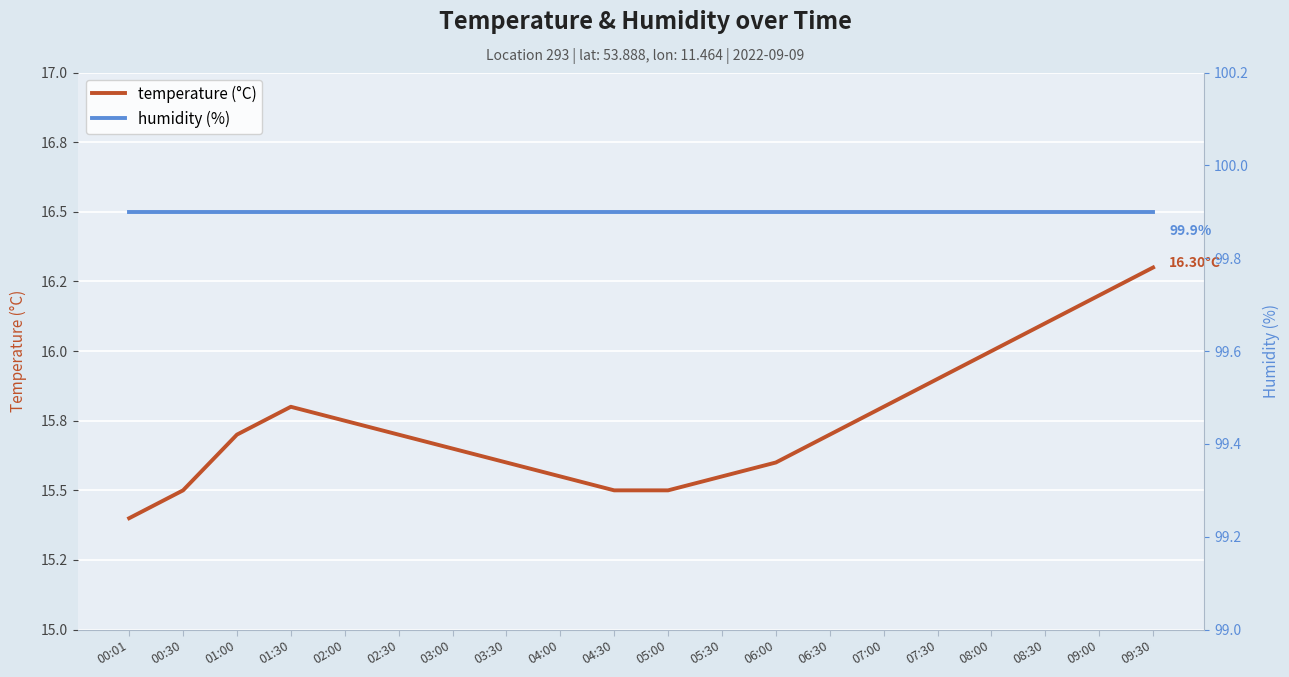

Reading right to left, what are all the values shown in this chart?

temperature: 09:30=16.3	09:00=16.2	08:30=16.1	08:00=16.0	07:30=15.9	07:00=15.8	06:30=15.7	06:00=15.6	05:30=15.6	05:00=15.5	04:30=15.5	04:00=15.6	03:30=15.6	03:00=15.7	02:30=15.7	02:00=15.8	01:30=15.8	01:00=15.7	00:30=15.5	00:01=15.4
humidity: 09:30=99.9	09:00=99.9	08:30=99.9	08:00=99.9	07:30=99.9	07:00=99.9	06:30=99.9	06:00=99.9	05:30=99.9	05:00=99.9	04:30=99.9	04:00=99.9	03:30=99.9	03:00=99.9	02:30=99.9	02:00=99.9	01:30=99.9	01:00=99.9	00:30=99.9	00:01=99.9